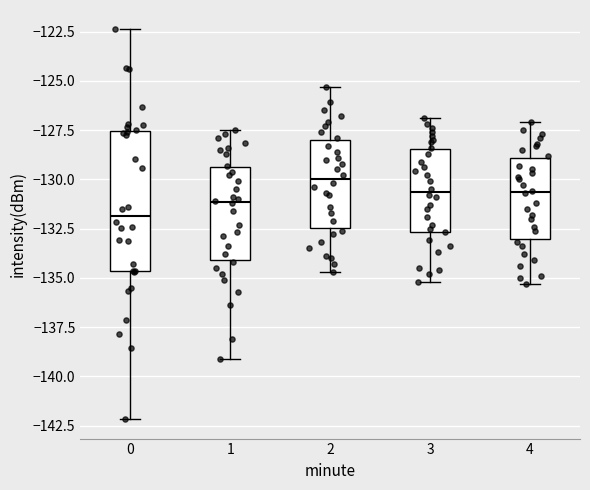

Where does the lower whisker of the box at x = 1 end on the y-axis? The values are not printed on the chart, so give them approximately, as read against the axis.

-139.0